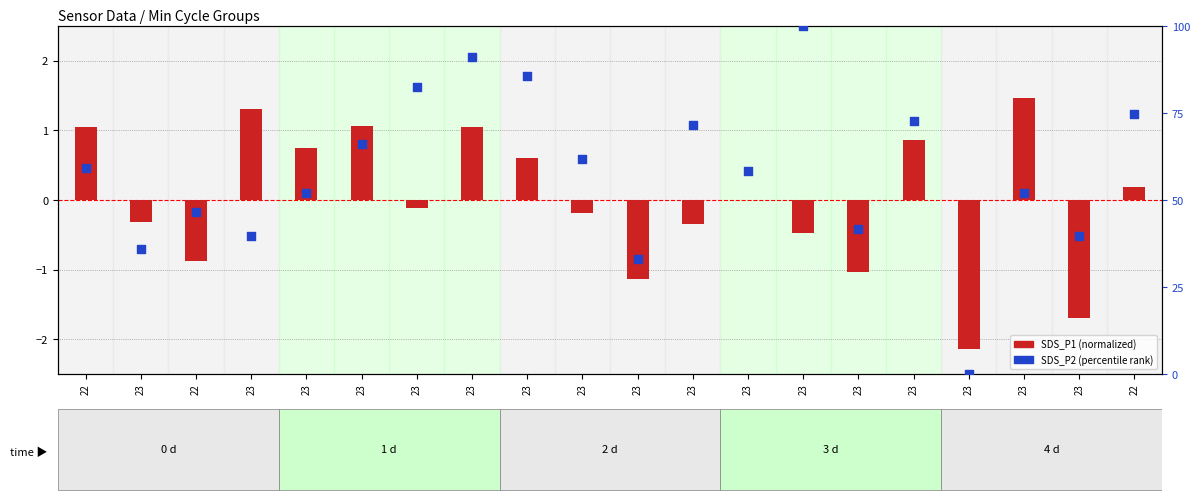

What are all the series names shown in the legend?

SDS_P1 (normalized), SDS_P2 (percentile)